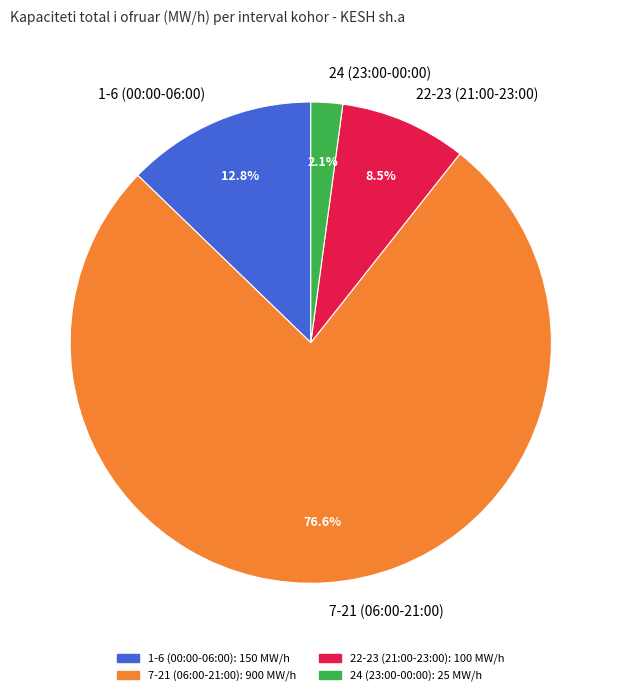

Rank the categories by value from highest to lowest.

7-21 (06:00-21:00), 1-6 (00:00-06:00), 22-23 (21:00-23:00), 24 (23:00-00:00)